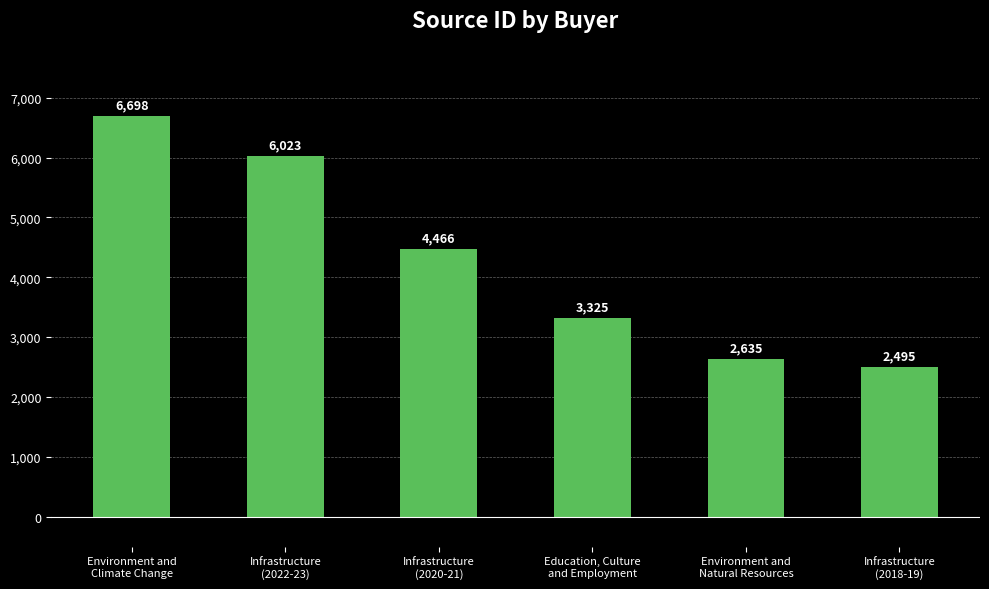

Reading right to left, what are all the values shown in this chart?

2495	2635	3325	4466	6023	6698